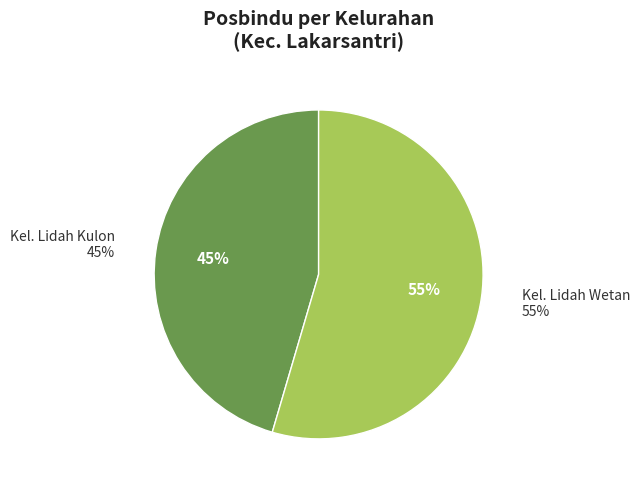

What is the ratio of the value at Kel. Lidah Kulon to the value at Kel. Lidah Wetan?

0.8